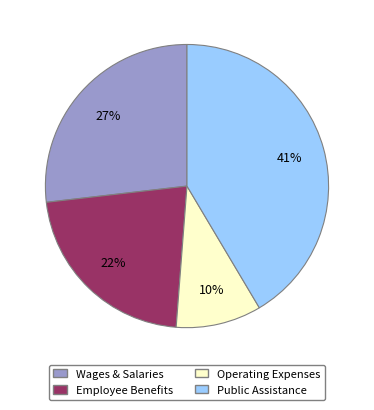

Is there a majority slice in this chart?

No